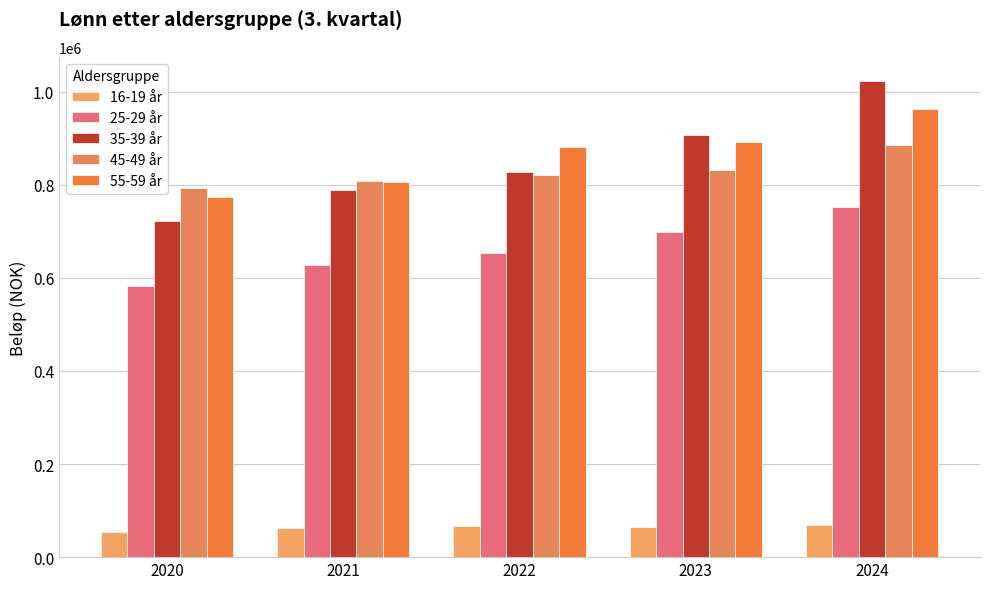

At how many categories does at least one series exceed 248369?

5